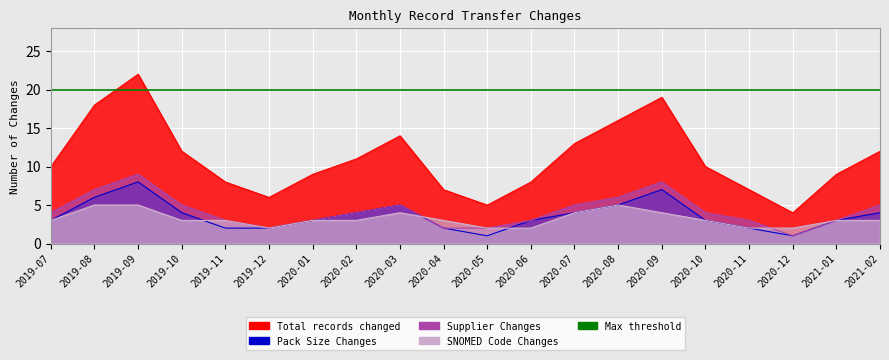

How many times do SNOMED Code Changes and Supplier Changes cross each other?

2